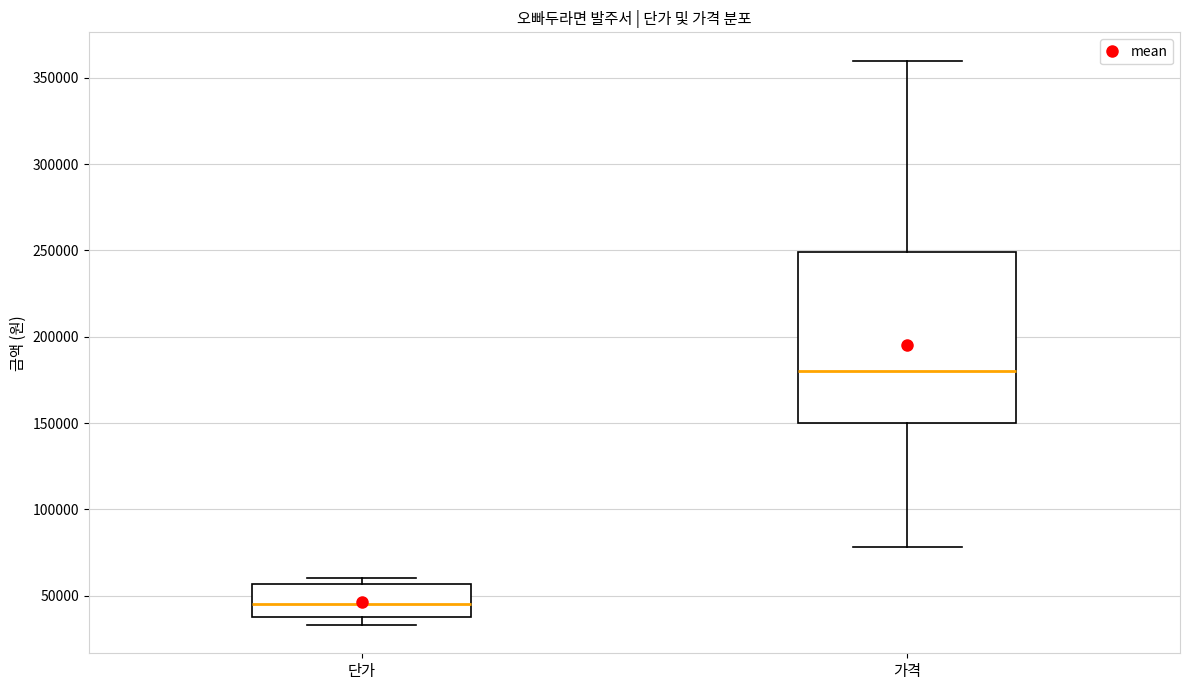

Which box is the tallest, from its lower edge to its upper edge?

가격